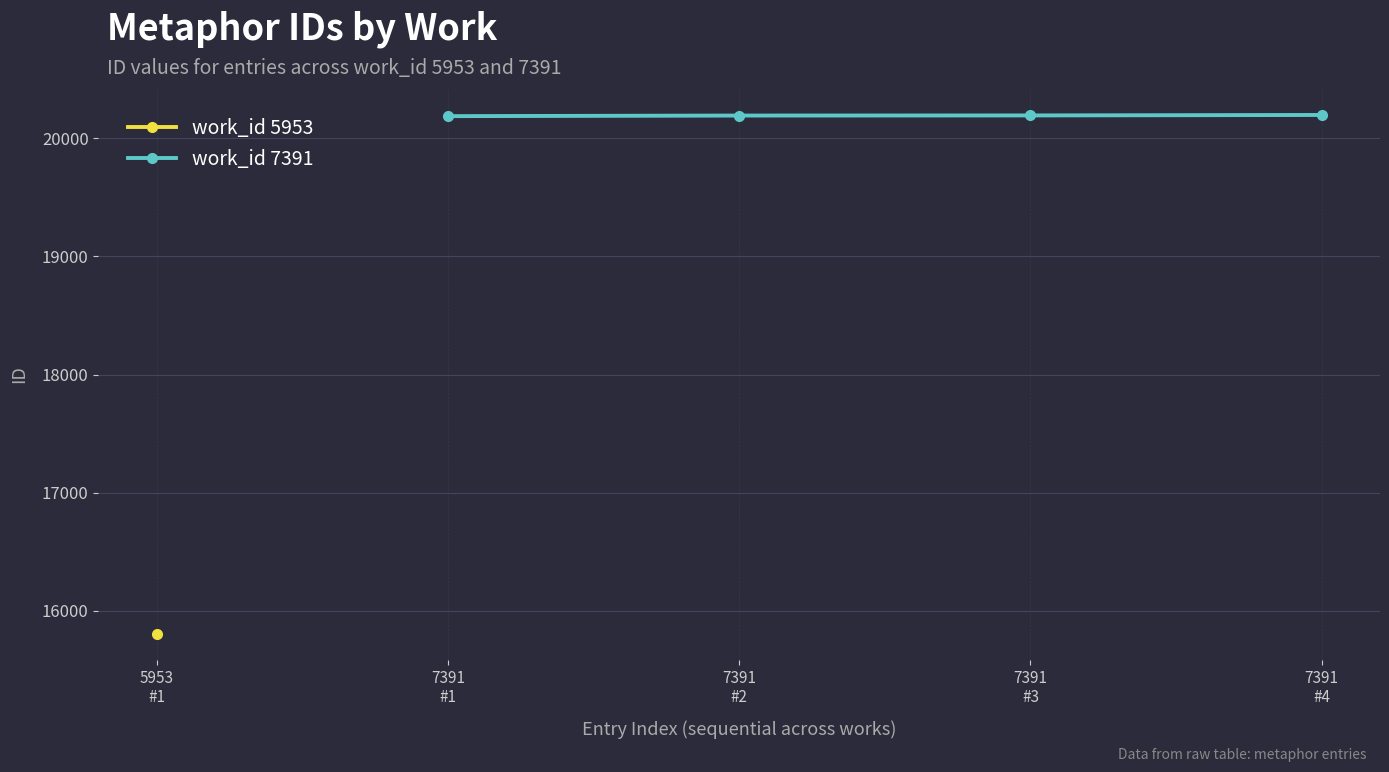

Does the chart display data point markers on the line(s)?

Yes